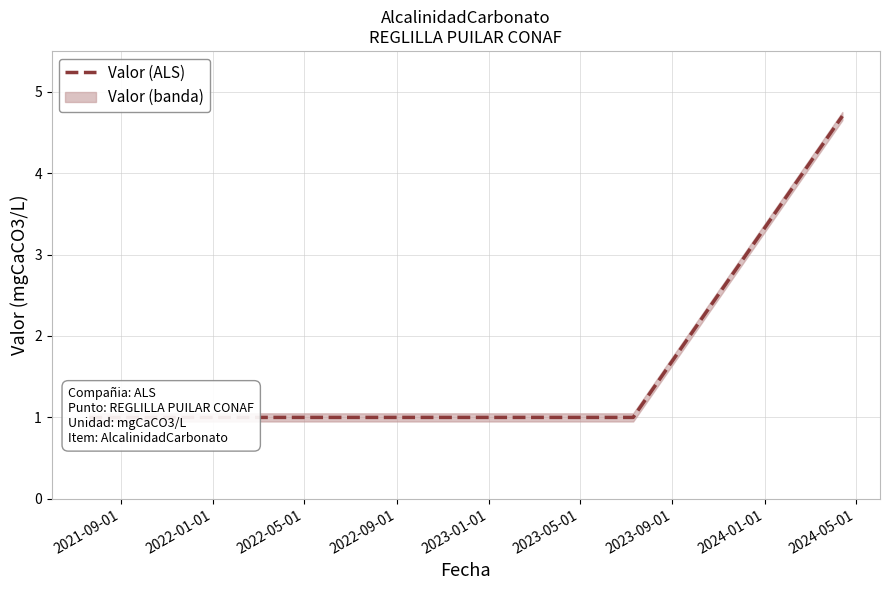

Approximately how many times larger is the value at 2021-09-01 compared to 2023-01-01?

1.0